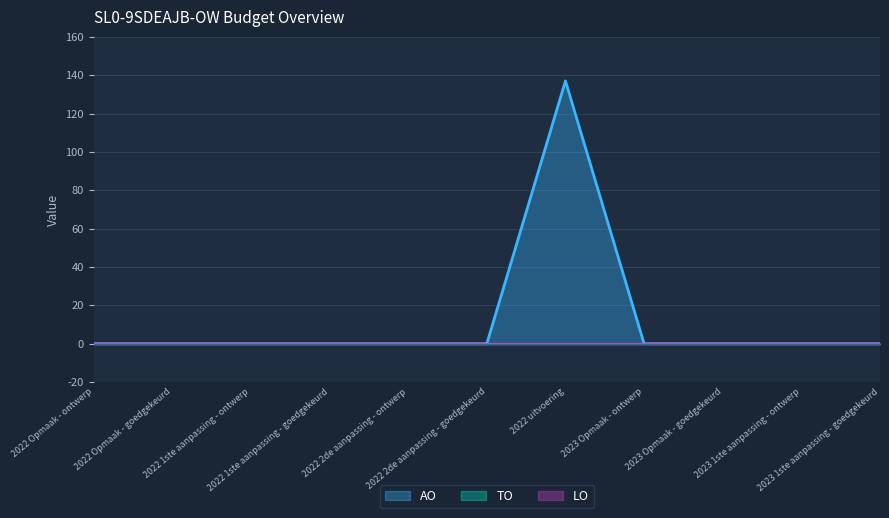

Is the value of AO at 2022 1ste aanpassing - ontwerp greater than the value of LO at 2022 Opmaak - goedgekeurd?

No